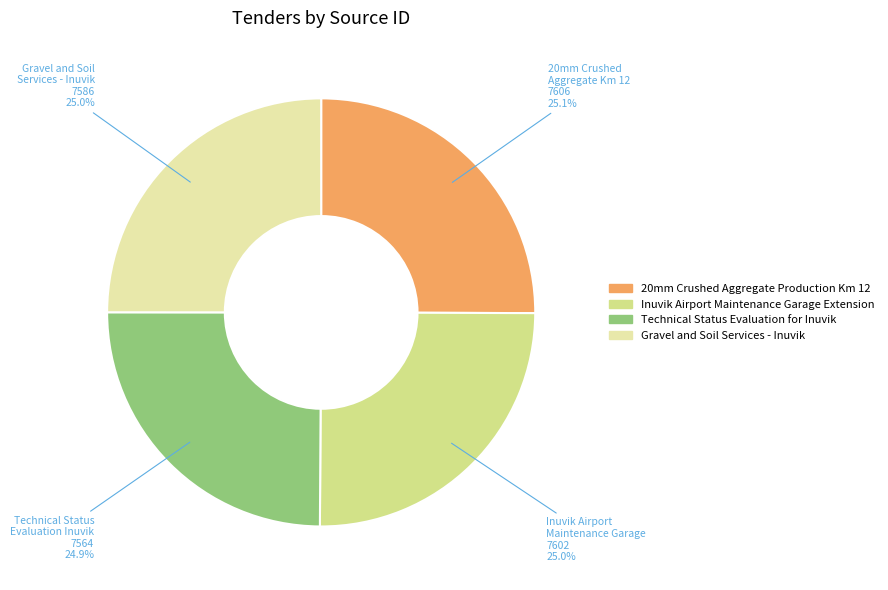

Is there any slice that represents more than half of the pie?

No